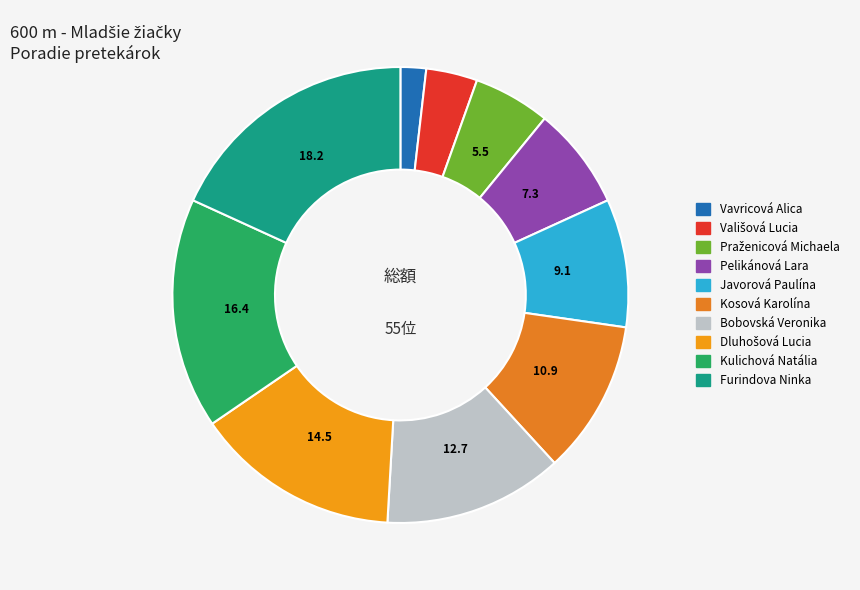

How many segments does this pie chart have?

10